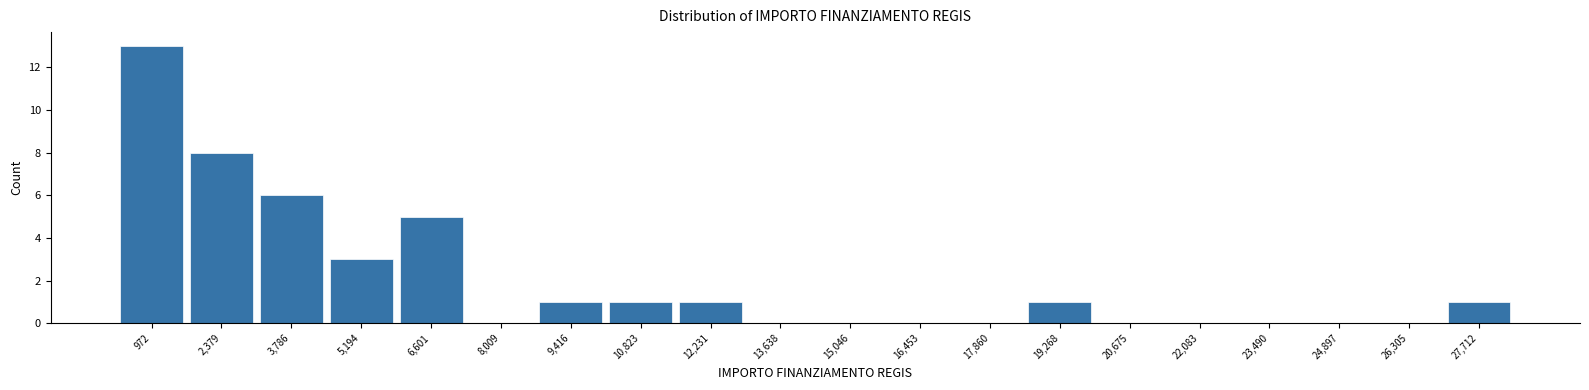

Reading left to right, transcribe all the data shown in this chart.

972=13	2,379=8	3,786=6	5,194=3	6,601=5	8,009=0	9,416=1	10,823=1	12,231=1	13,638=0	15,046=0	16,453=0	17,860=0	19,268=1	20,675=0	22,083=0	23,490=0	24,897=0	26,305=0	27,712=1